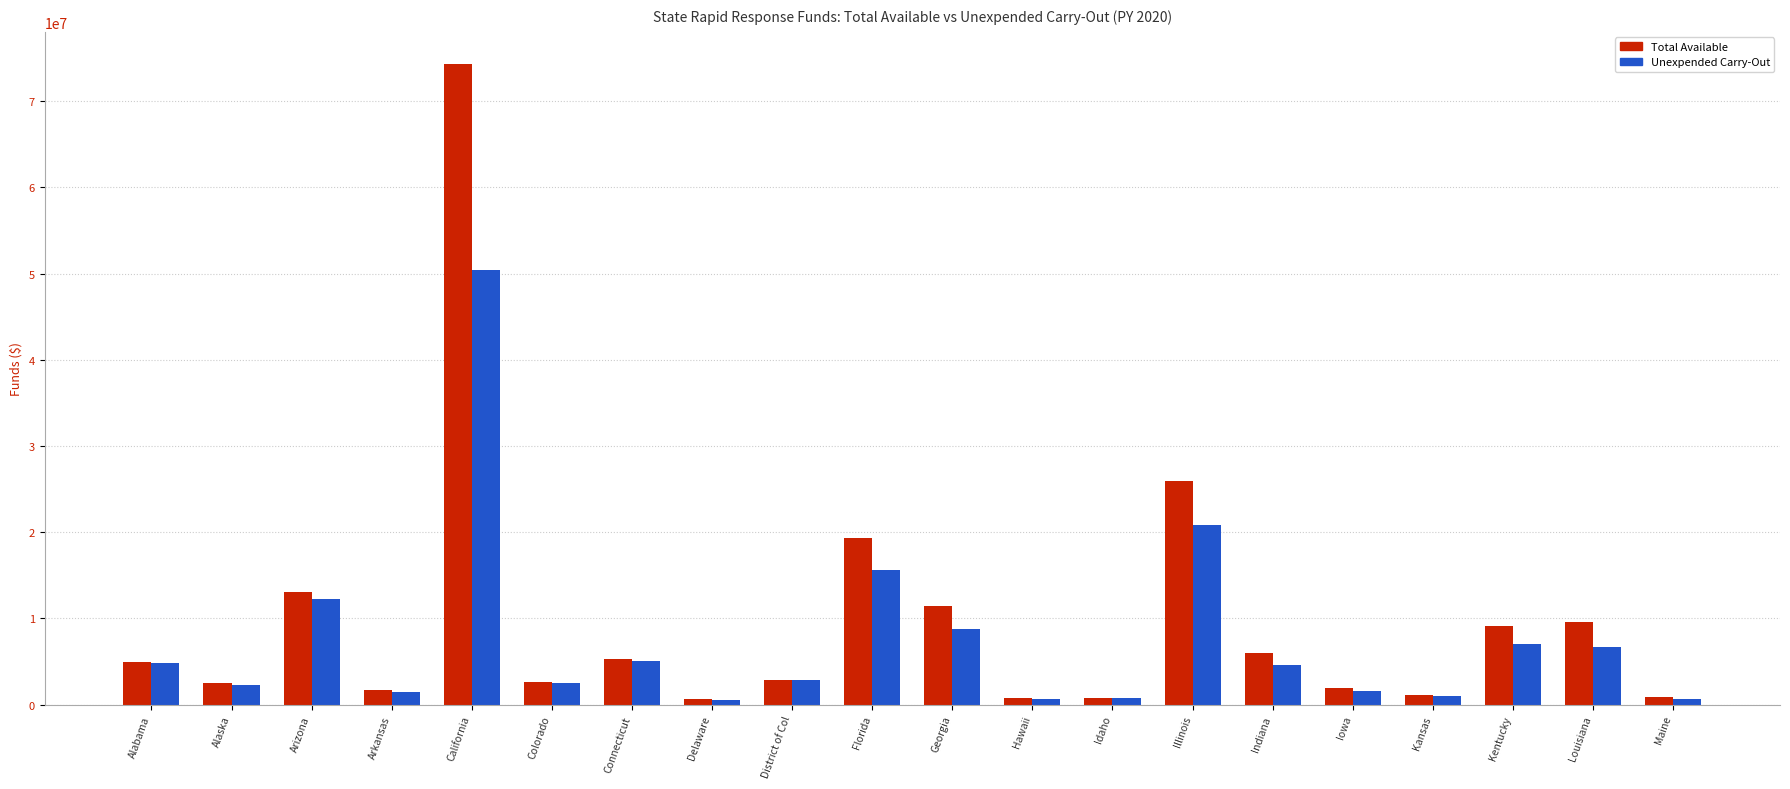

Which series has the widest spread of values?

Total Available